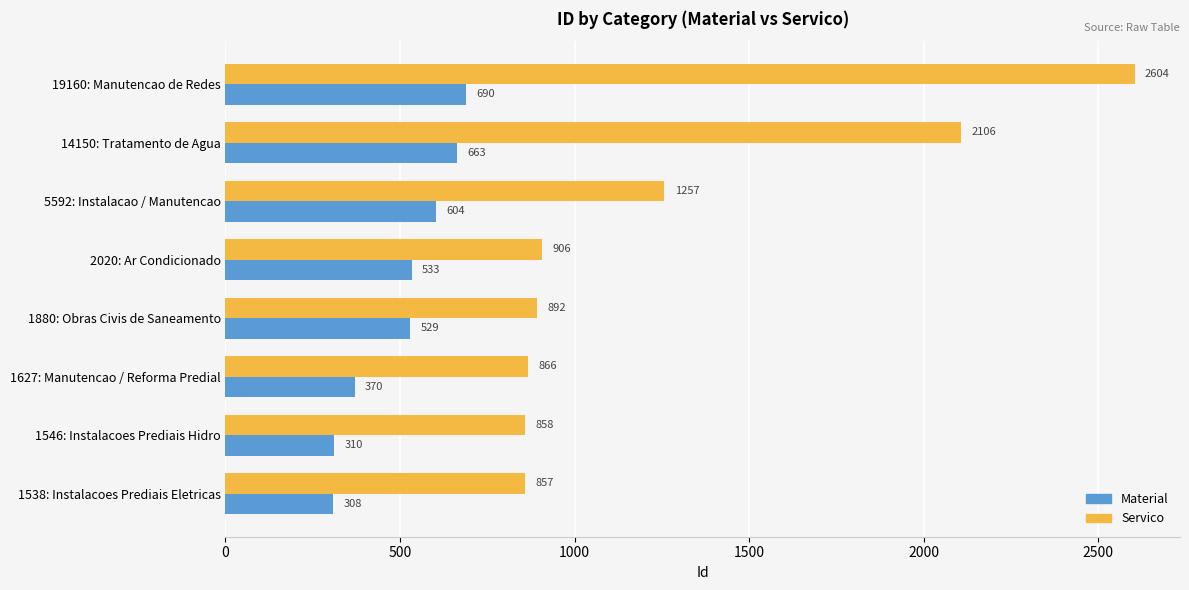

Which series changed the most between 1538: Instalacoes Prediais Eletricas and 5592: Instalacao / Manutencao?

Servico